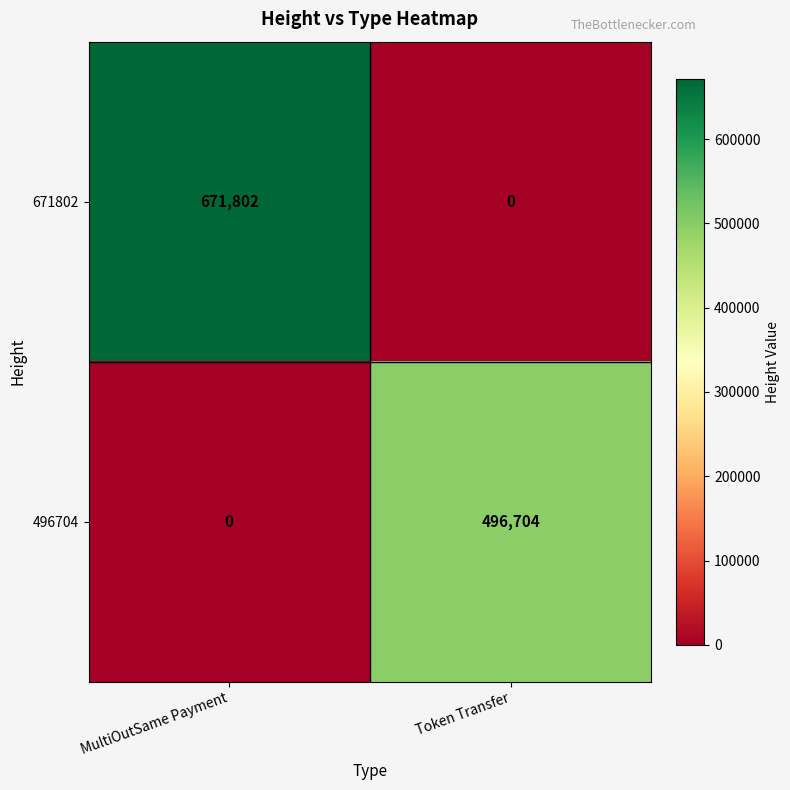

Reading left to right, transcribe all the data shown in this chart.

671802: 671802	0
496704: 0	496704